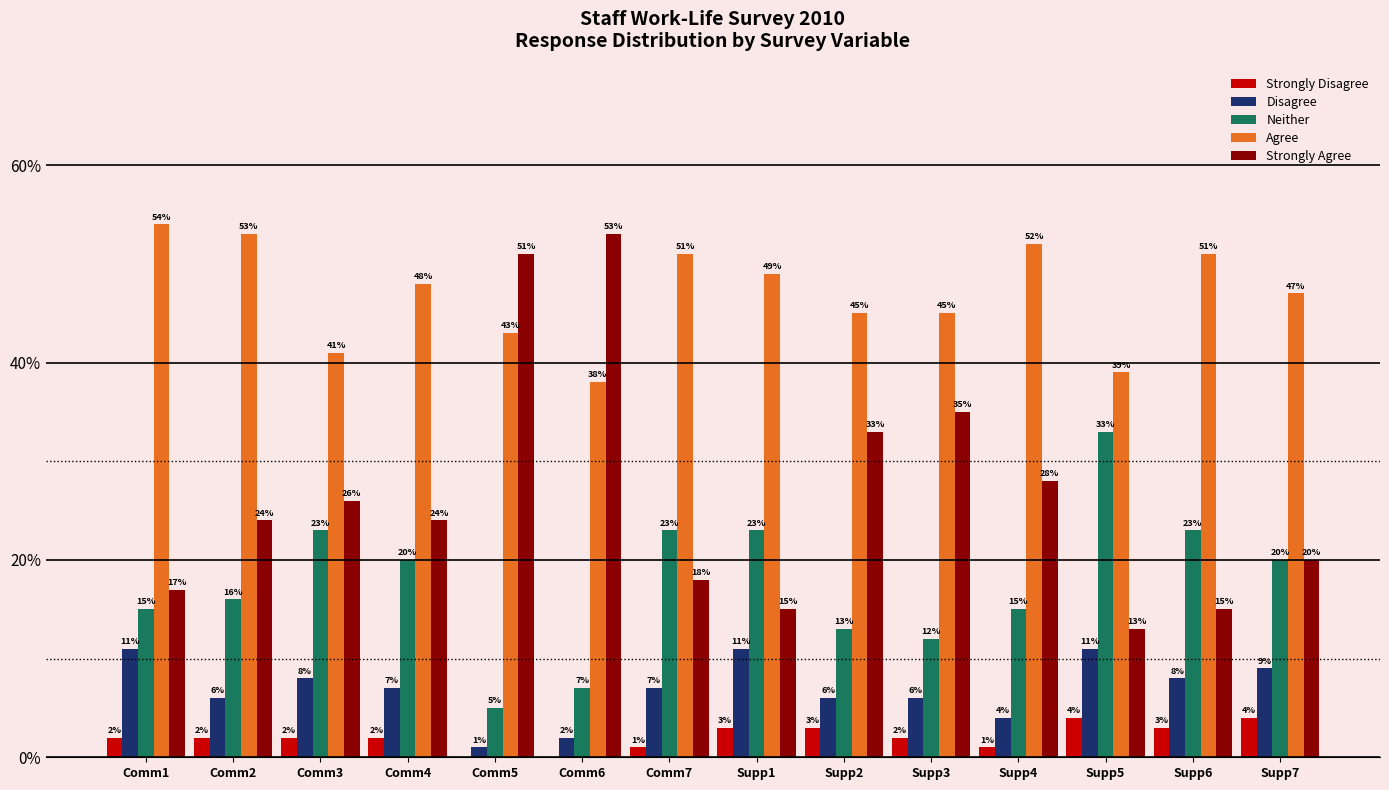

Reading left to right, what are all the values shown in this chart?

Strongly Disagree: Comm1=0.0	Comm2=0.0	Comm3=0.0	Comm4=0.0	Comm5=0.0	Comm6=0.0	Comm7=0.0	Supp1=0.0	Supp2=0.0	Supp3=0.0	Supp4=0.0	Supp5=0.0	Supp6=0.0	Supp7=0.0
Disagree: Comm1=0.1	Comm2=0.1	Comm3=0.1	Comm4=0.1	Comm5=0.0	Comm6=0.0	Comm7=0.1	Supp1=0.1	Supp2=0.1	Supp3=0.1	Supp4=0.0	Supp5=0.1	Supp6=0.1	Supp7=0.1
Neither: Comm1=0.1	Comm2=0.2	Comm3=0.2	Comm4=0.2	Comm5=0.1	Comm6=0.1	Comm7=0.2	Supp1=0.2	Supp2=0.1	Supp3=0.1	Supp4=0.1	Supp5=0.3	Supp6=0.2	Supp7=0.2
Agree: Comm1=0.5	Comm2=0.5	Comm3=0.4	Comm4=0.5	Comm5=0.4	Comm6=0.4	Comm7=0.5	Supp1=0.5	Supp2=0.5	Supp3=0.5	Supp4=0.5	Supp5=0.4	Supp6=0.5	Supp7=0.5
Strongly Agree: Comm1=0.2	Comm2=0.2	Comm3=0.3	Comm4=0.2	Comm5=0.5	Comm6=0.5	Comm7=0.2	Supp1=0.1	Supp2=0.3	Supp3=0.3	Supp4=0.3	Supp5=0.1	Supp6=0.1	Supp7=0.2